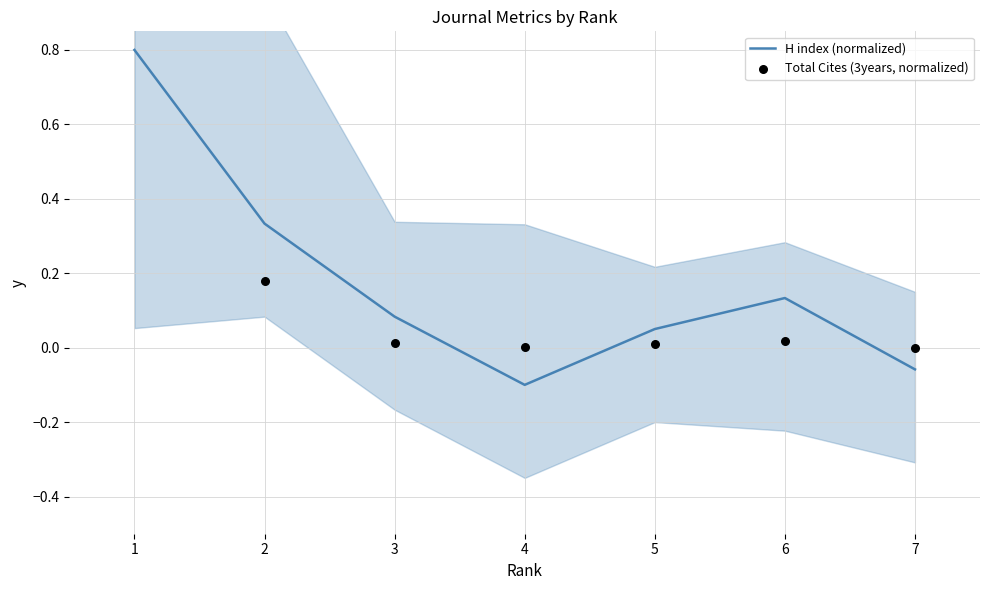

At which category is the sum across all series the highest?

1